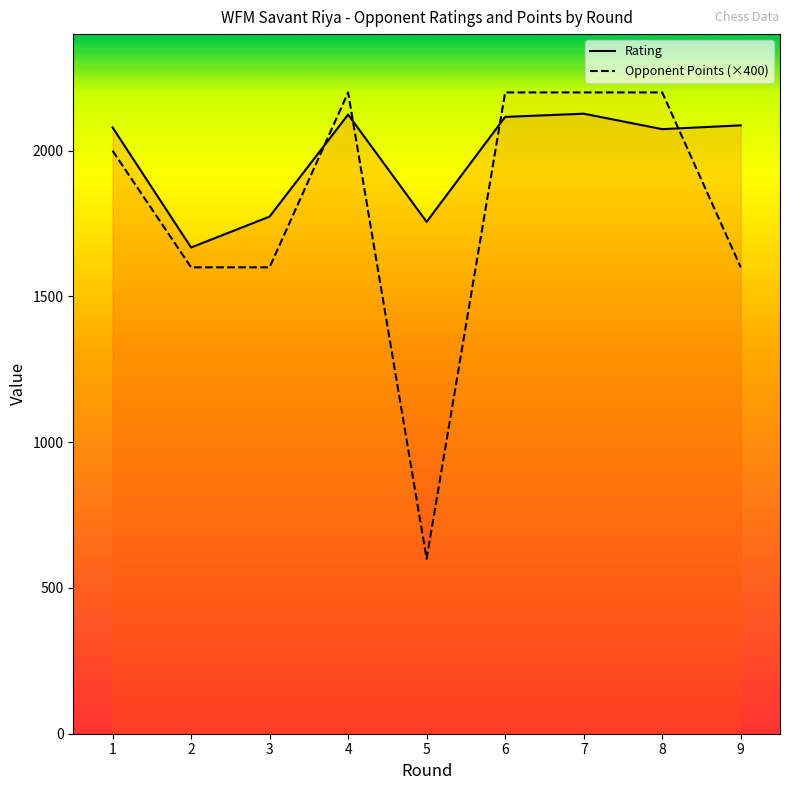

At how many categories does at least one series exceed 2068?

6